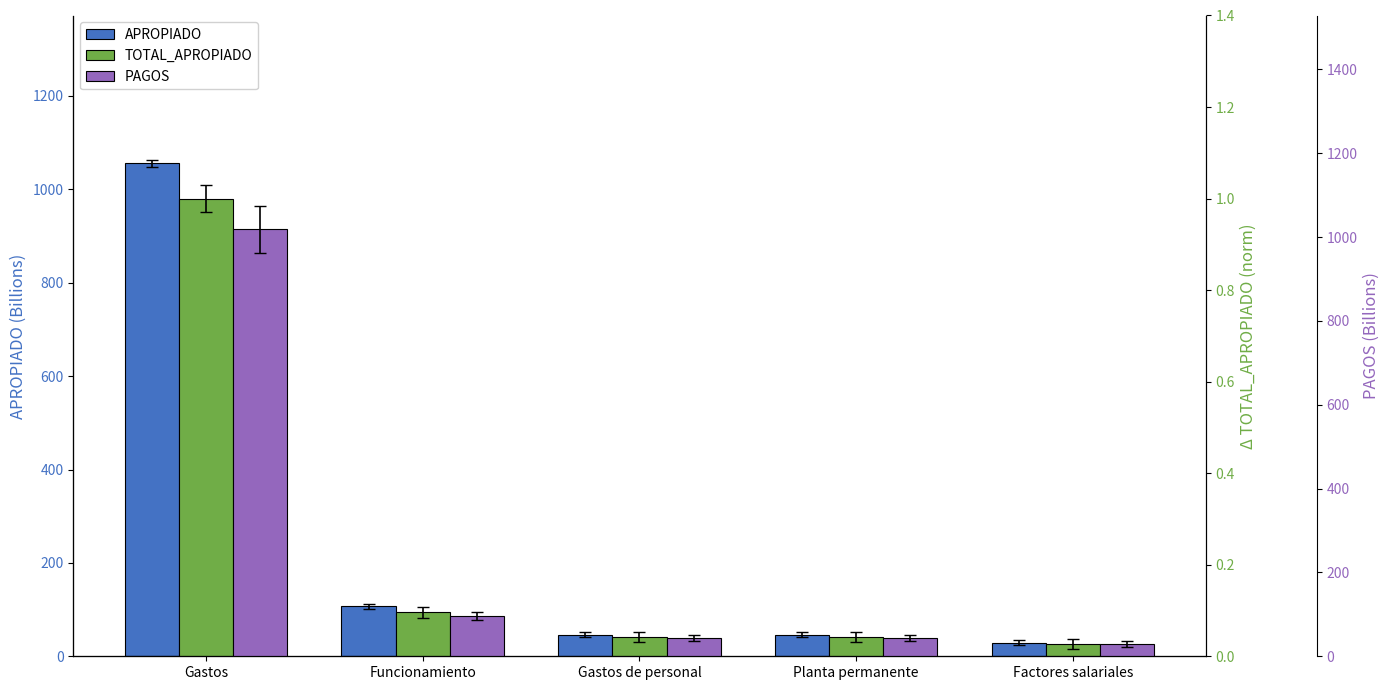

What are all the series names shown in the legend?

APROPIADO, TOTAL_APROPIADO, PAGOS